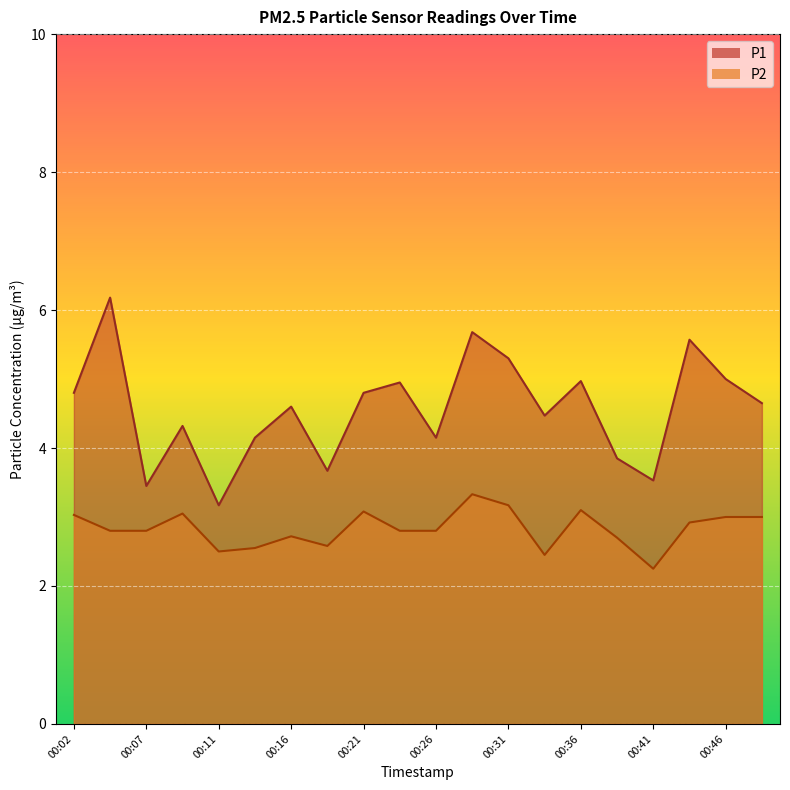

Reading right to left, transcribe all the data shown in this chart.

P1: 4.7	5.0	5.6	3.5	3.9	5.0	4.5	5.3	5.7	4.2	5.0	4.8	3.7	4.6	4.2	3.2	4.3	3.5	6.2	4.8
P2: 3.0	3.0	2.9	2.2	2.7	3.1	2.5	3.2	3.3	2.8	2.8	3.1	2.6	2.7	2.5	2.5	3.0	2.8	2.8	3.0